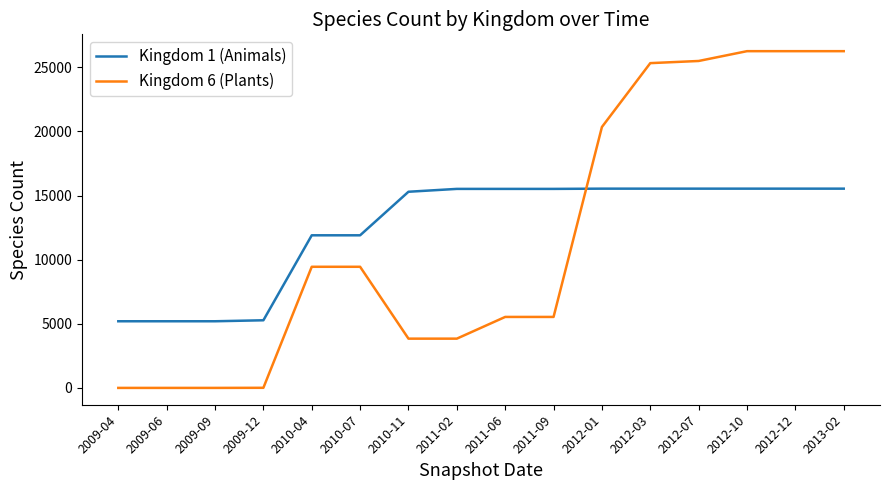

The value of Kingdom 1 (Animals) at 2011-06 is 27213. True or false?

False